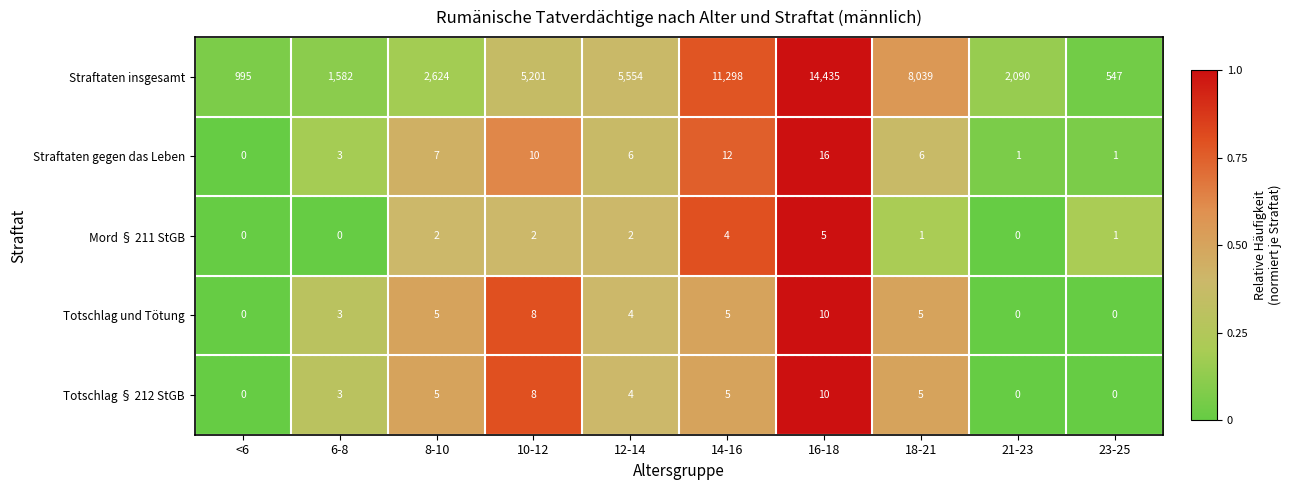

What is the maximum value for Totschlag § 212 StGB?

10